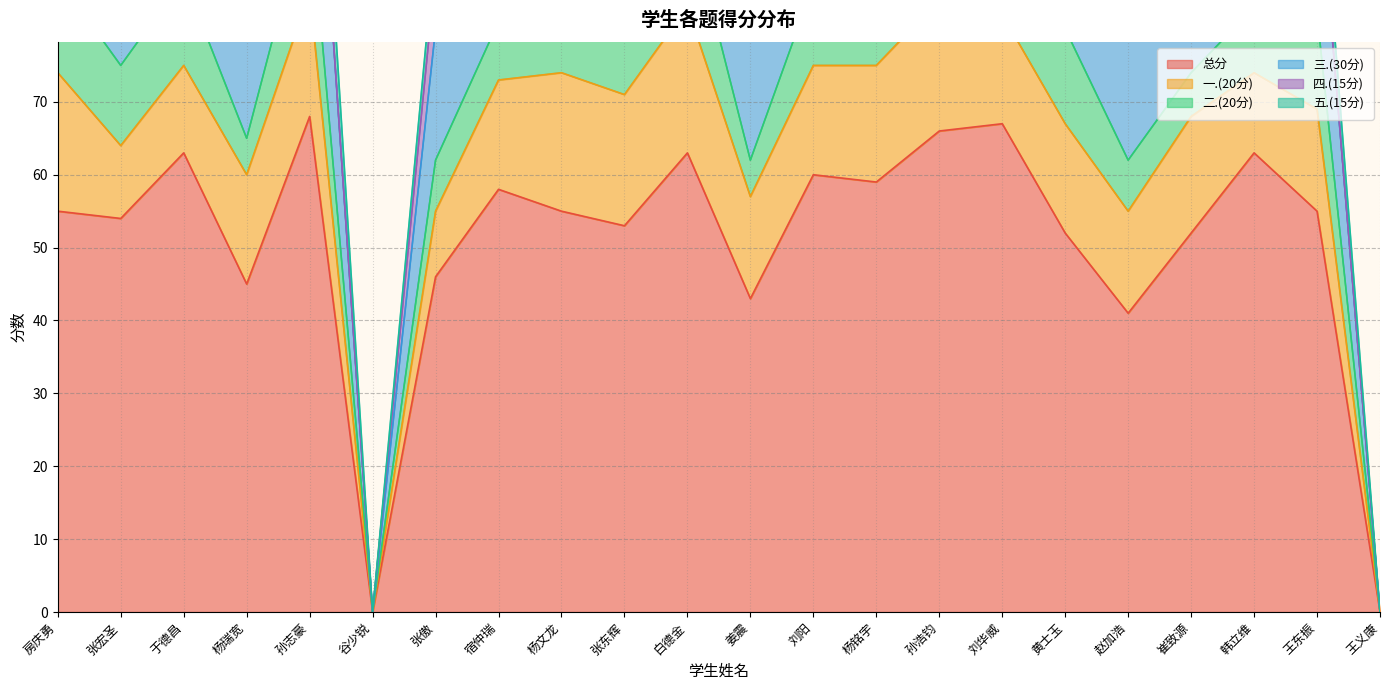

At which category is the sum across all series the highest?

孙志豪